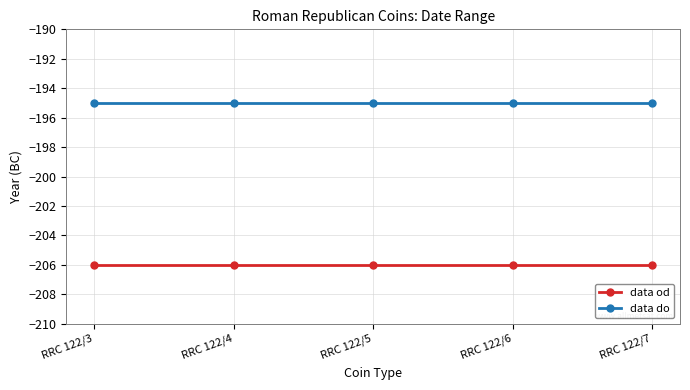

What is the smallest value displayed?

-206